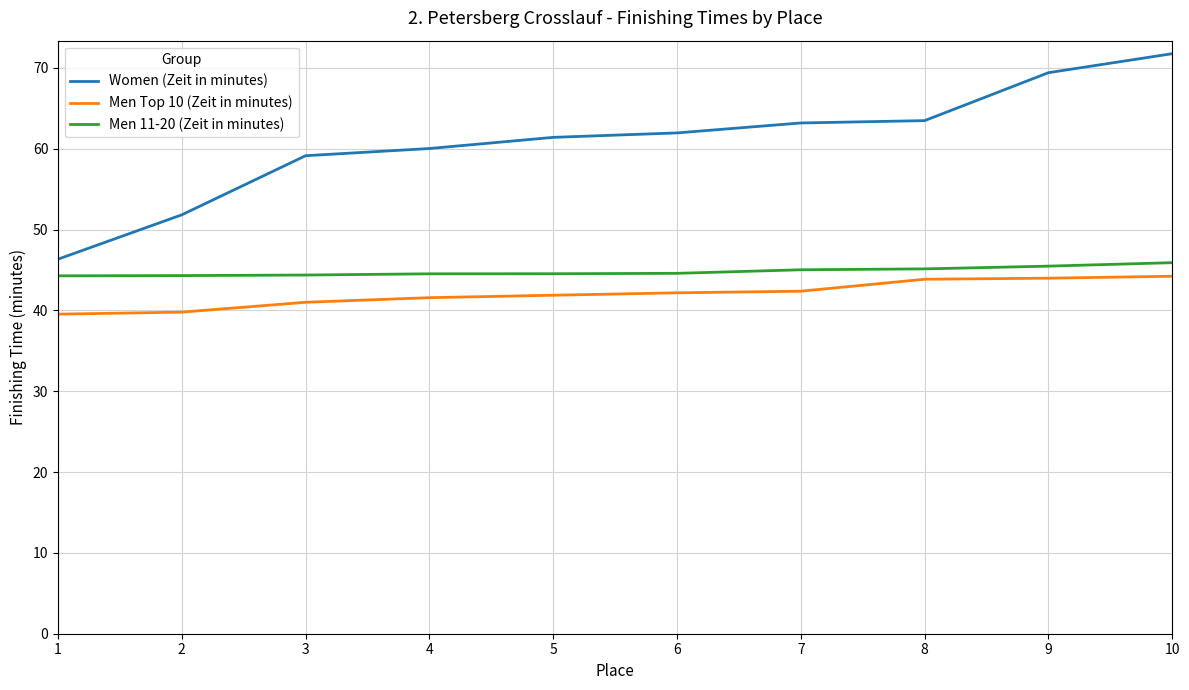

Which series has the widest spread of values?

Women (Zeit in minutes)